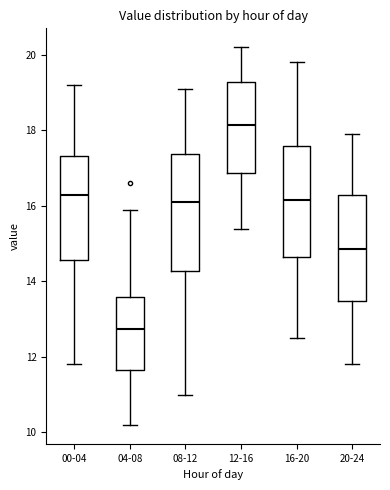

Where does the lower whisker of the box for 12-16 end on the y-axis? The values are not printed on the chart, so give them approximately, as read against the axis.

15.4